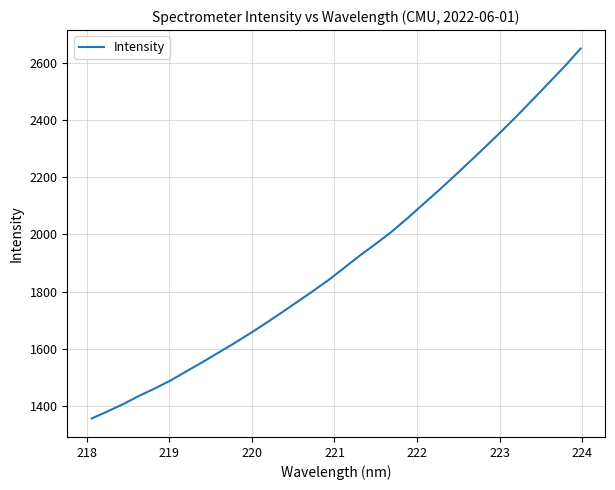

What is the maximum value shown in the chart?

2649.7